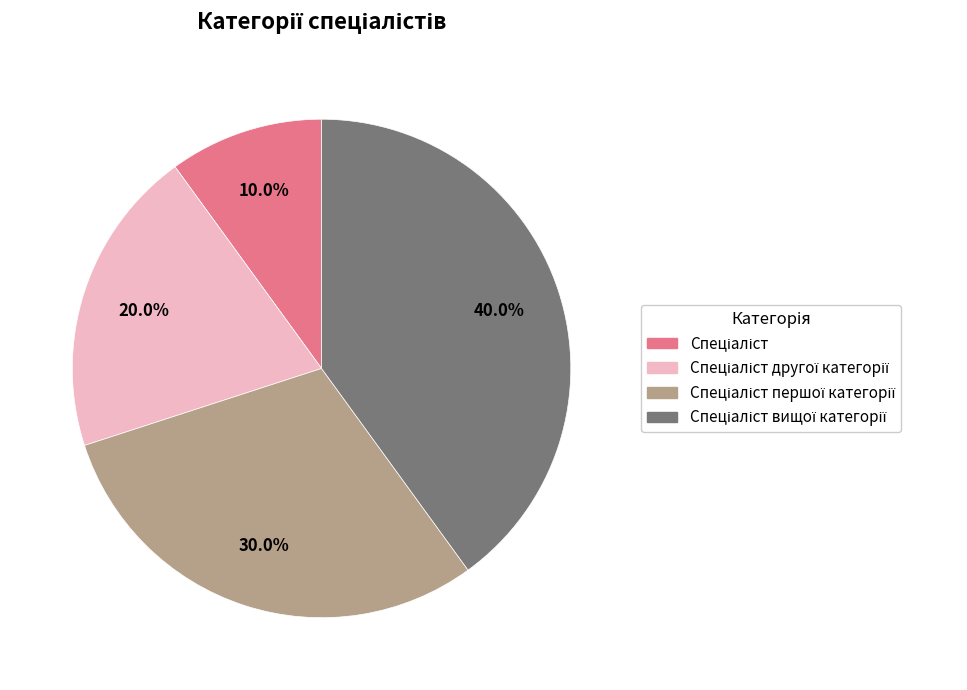

Does any single category account for the majority?

No